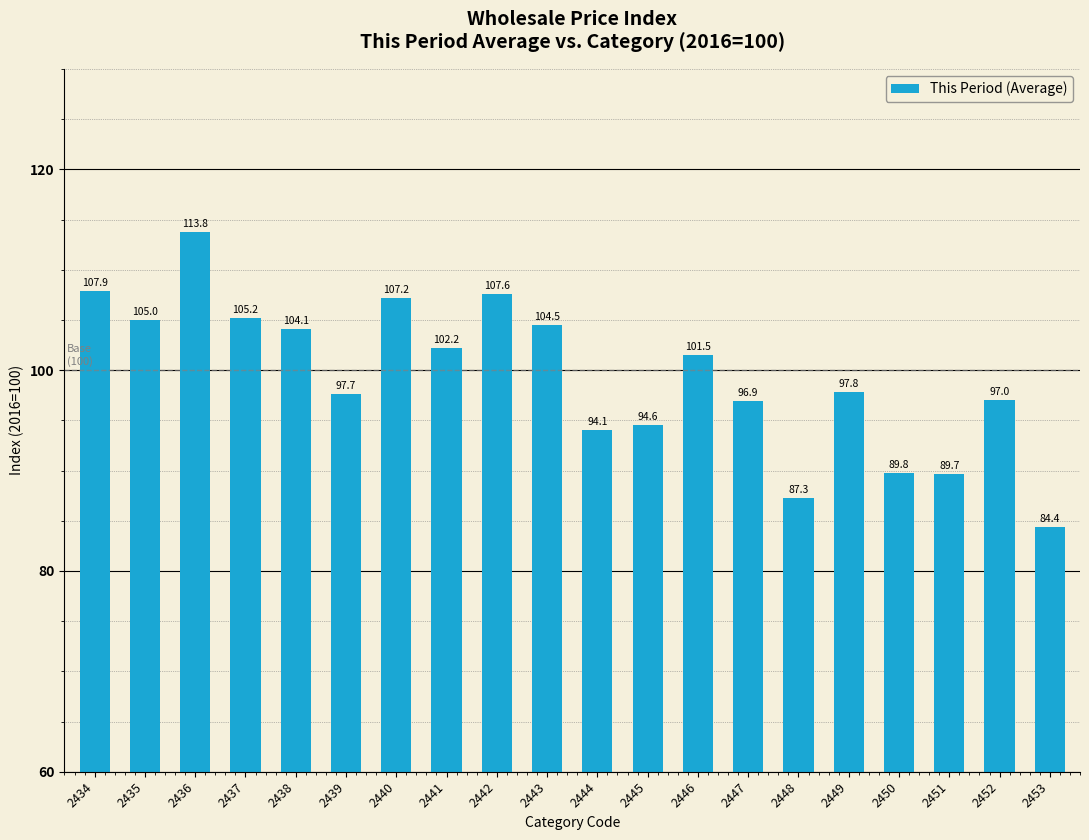

Reading right to left, what are all the values shown in this chart?

2453=84.4	2452=97.0	2451=89.7	2450=89.8	2449=97.8	2448=87.3	2447=96.9	2446=101.5	2445=94.6	2444=94.1	2443=104.5	2442=107.6	2441=102.2	2440=107.2	2439=97.7	2438=104.1	2437=105.2	2436=113.8	2435=105.0	2434=107.9